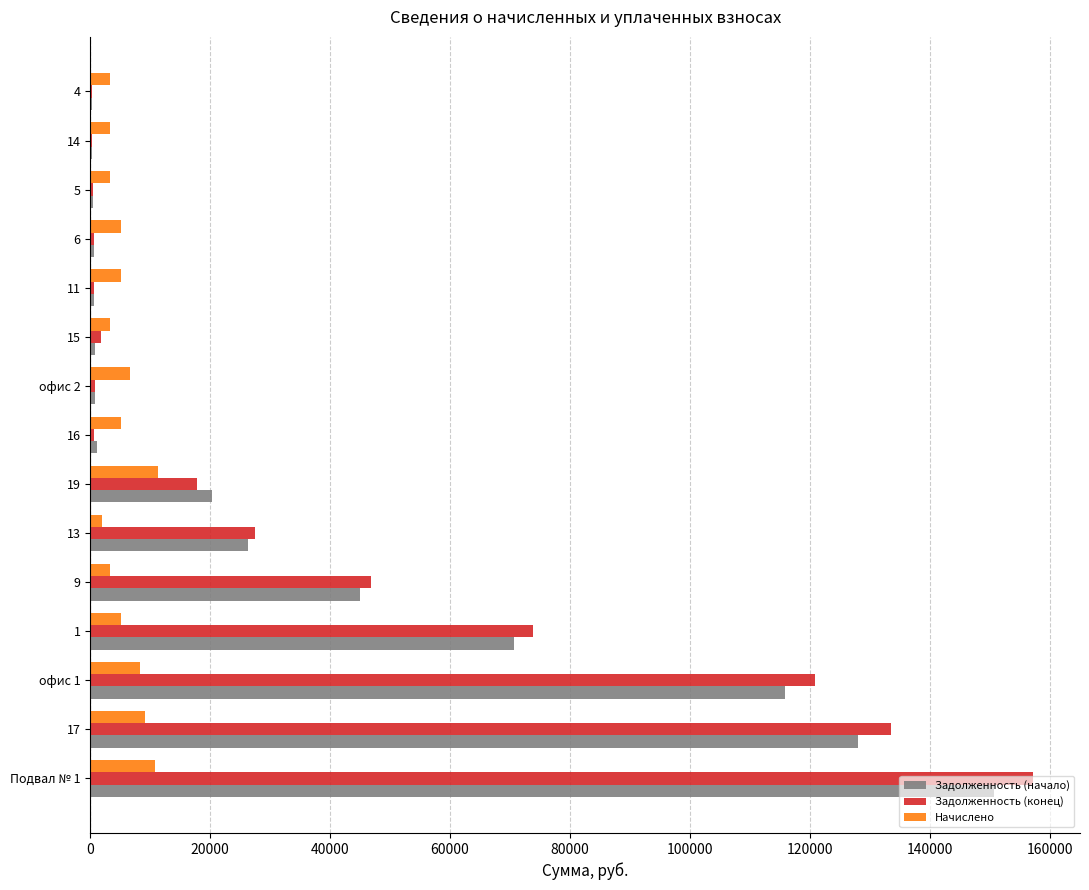

How many data points in Задолженность (конец) are above 1814?

8